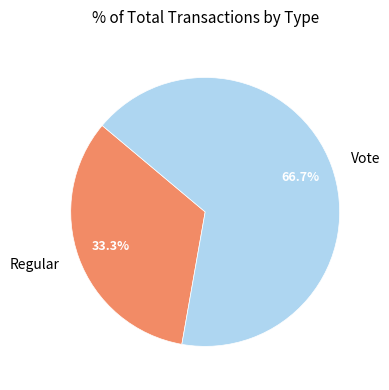

What portion of the pie excludes Vote?

33.3%